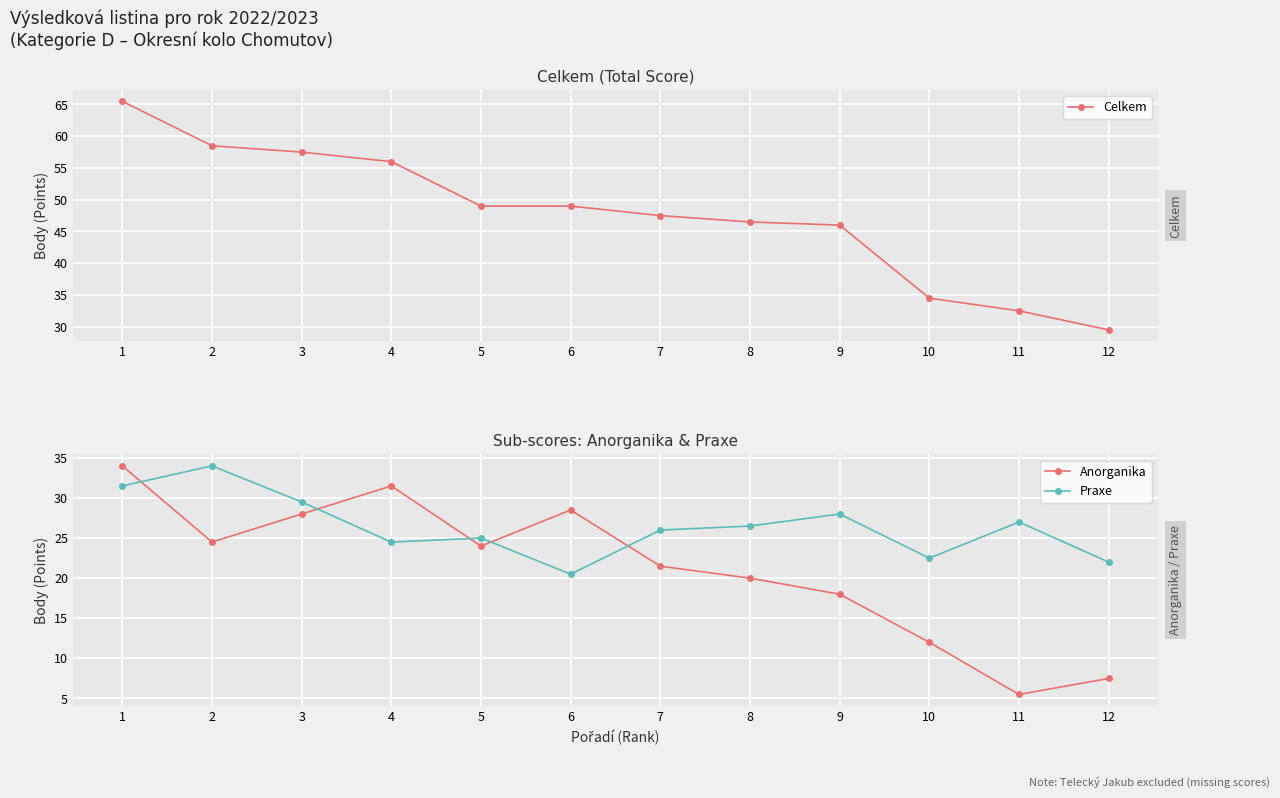

How many lines are shown in the chart?

3